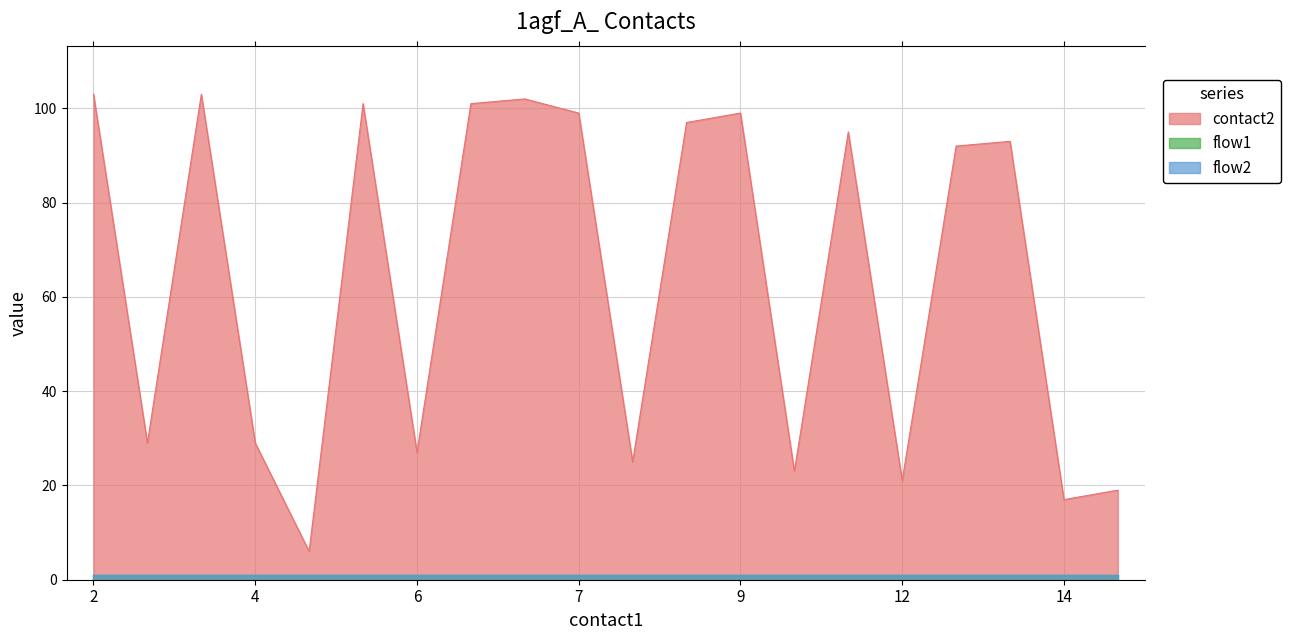

What is the difference between the highest and lowest values at 5?

5